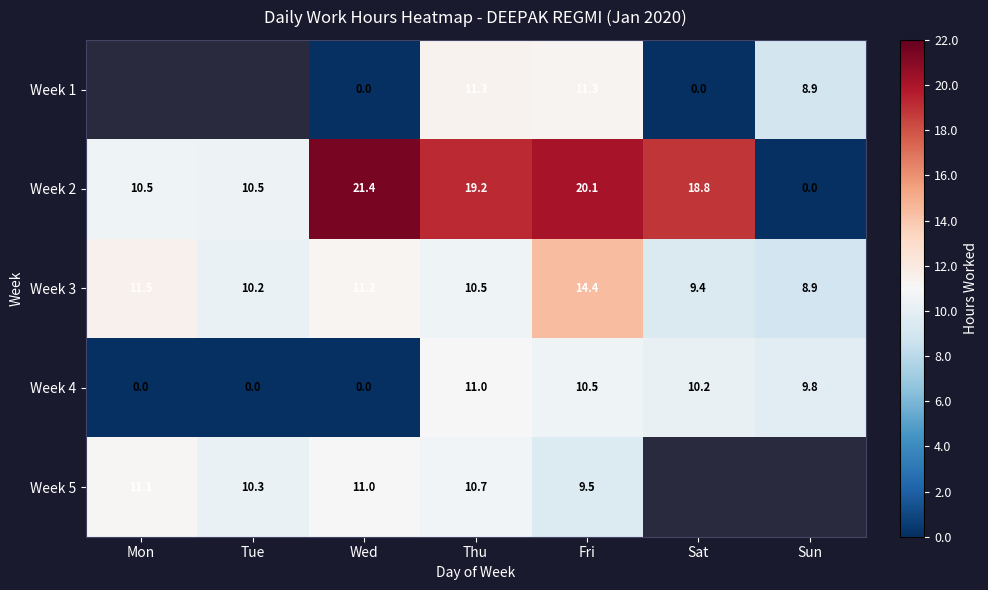

Count the number of categories in the chart.

7